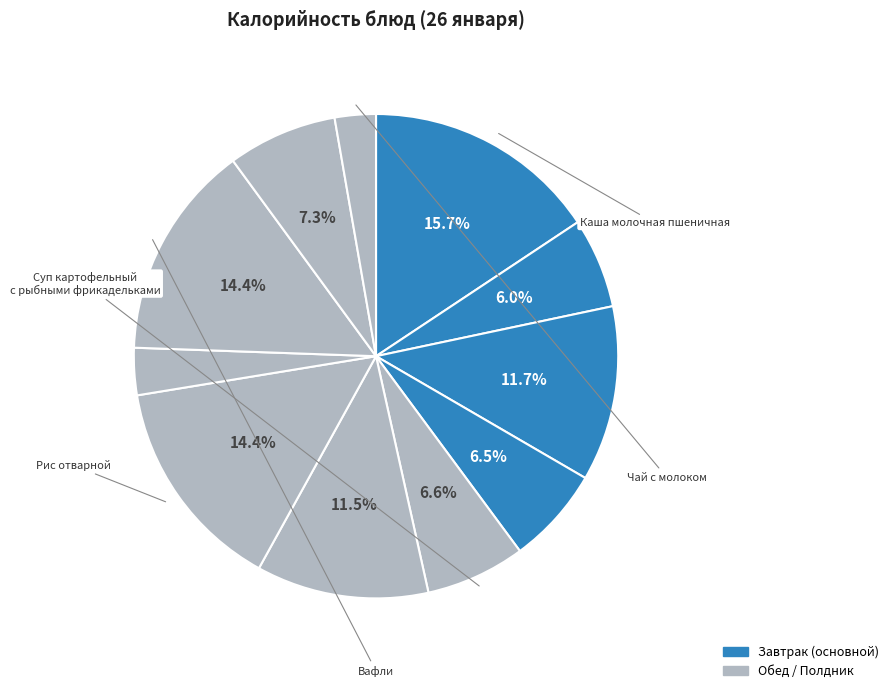

How many segments does this pie chart have?

11